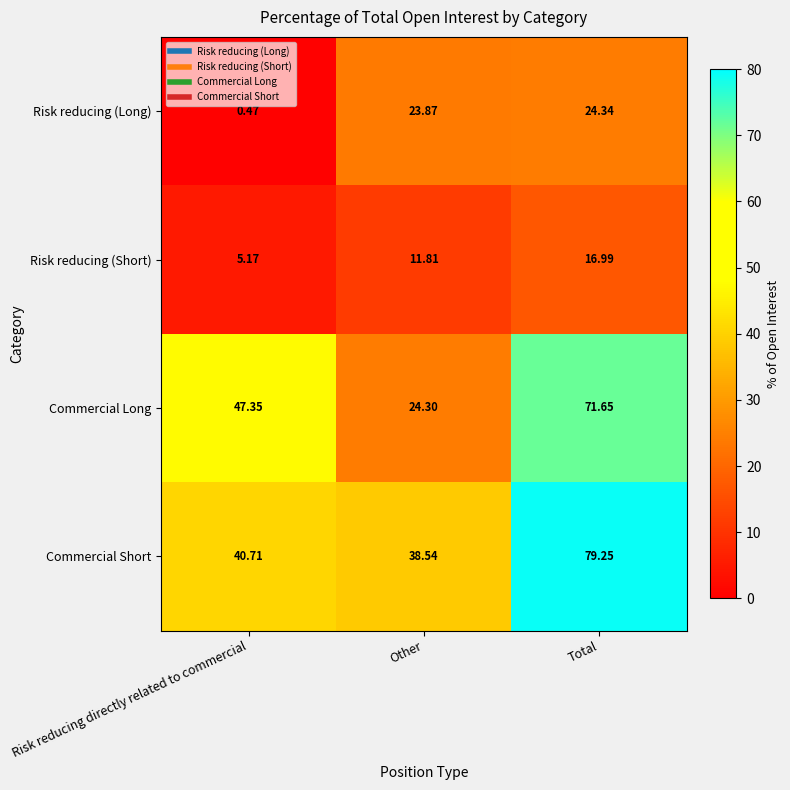

Where is Risk reducing (Long) nearest to the value 12?

Risk reducing directly related to commercial